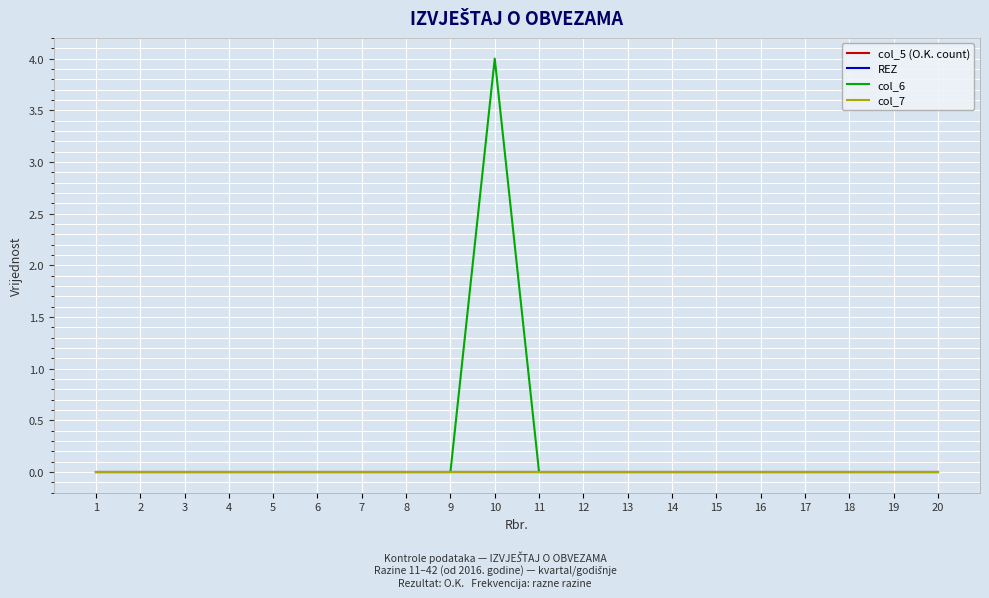

Does the chart display data point markers on the line(s)?

No